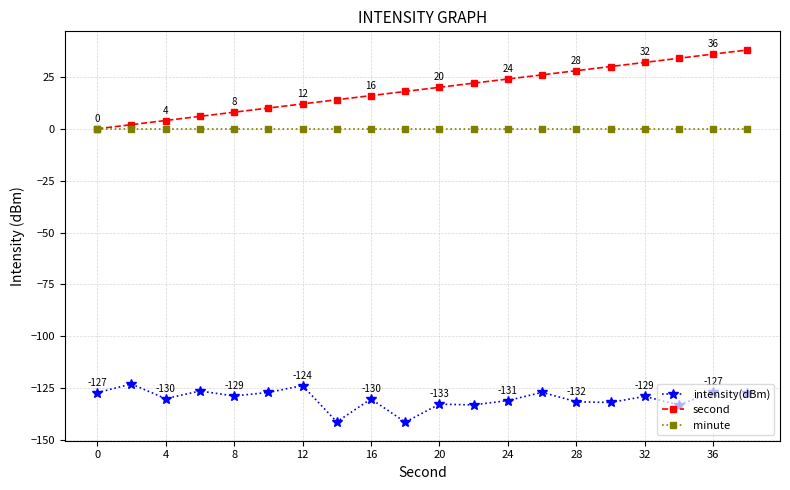

Which series has the largest range (max minus min)?

second